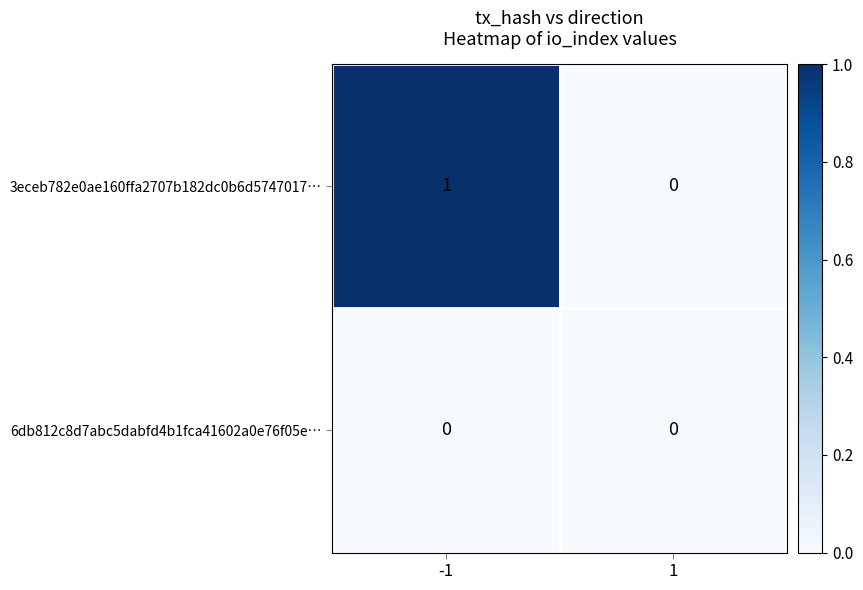

At which category is the sum across all series the highest?

-1